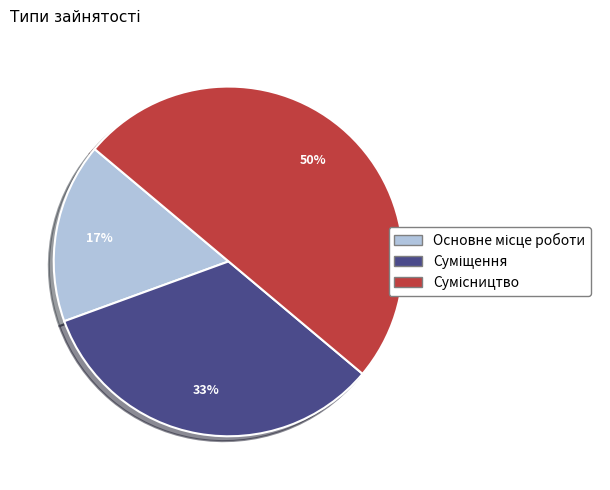

To the nearest percent, what is the difference between the largest and smallest slice percentages?

33%